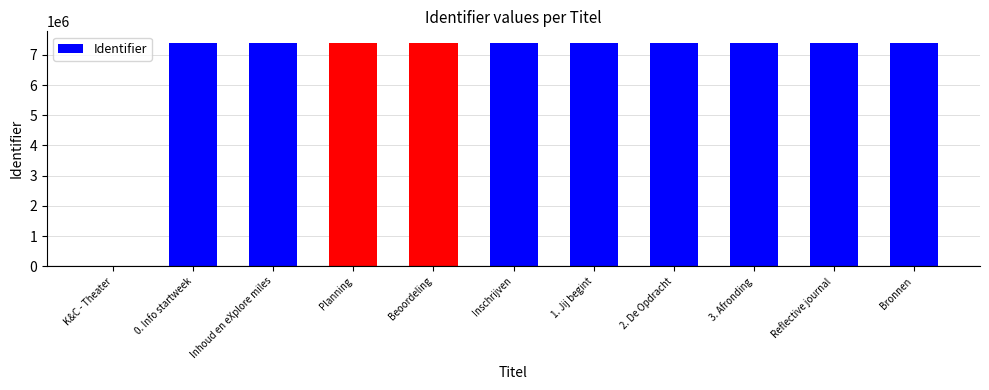

Is it true that the value at K&C - Theater is 0?

True